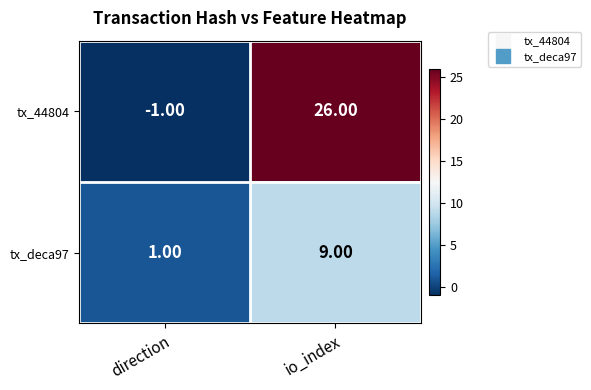

Which category has the lowest value in the tx_deca97 series?

direction